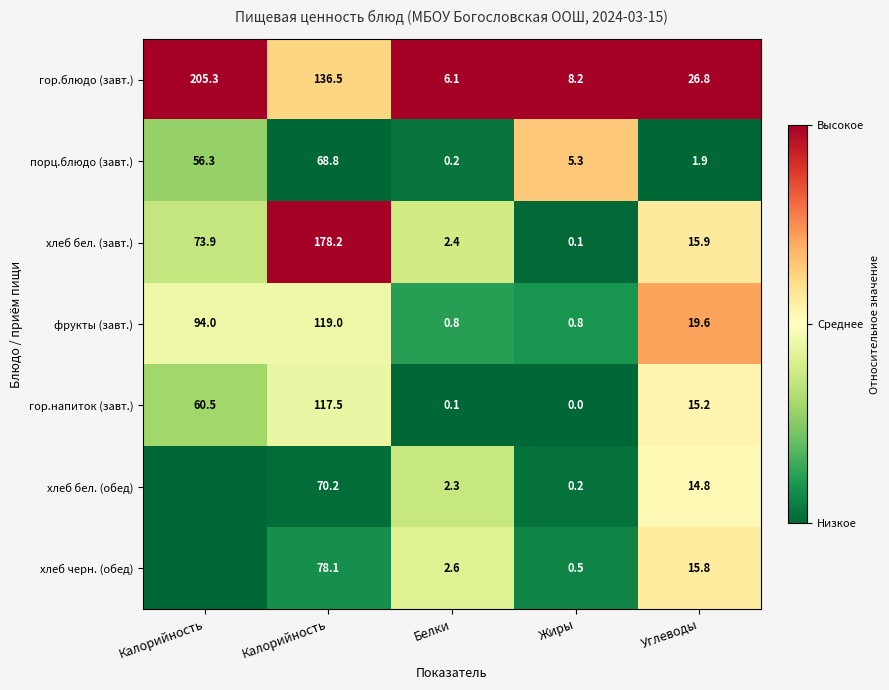

Which label corresponds to the smallest value in the chart?

Калорийность